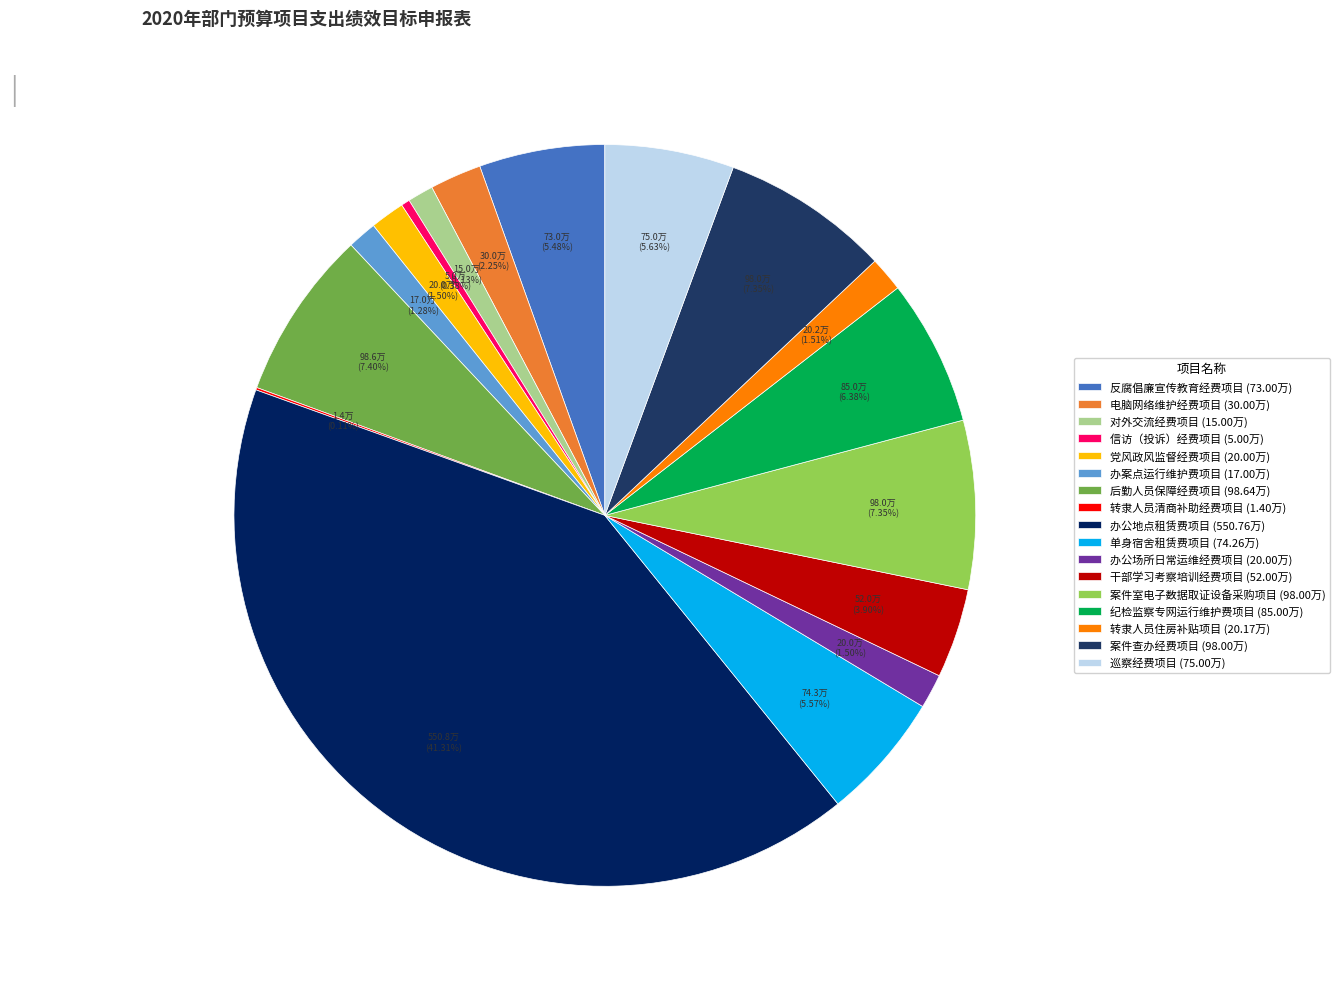

To the nearest percent, what portion does 电脑网络维护经费项目 represent?

2%